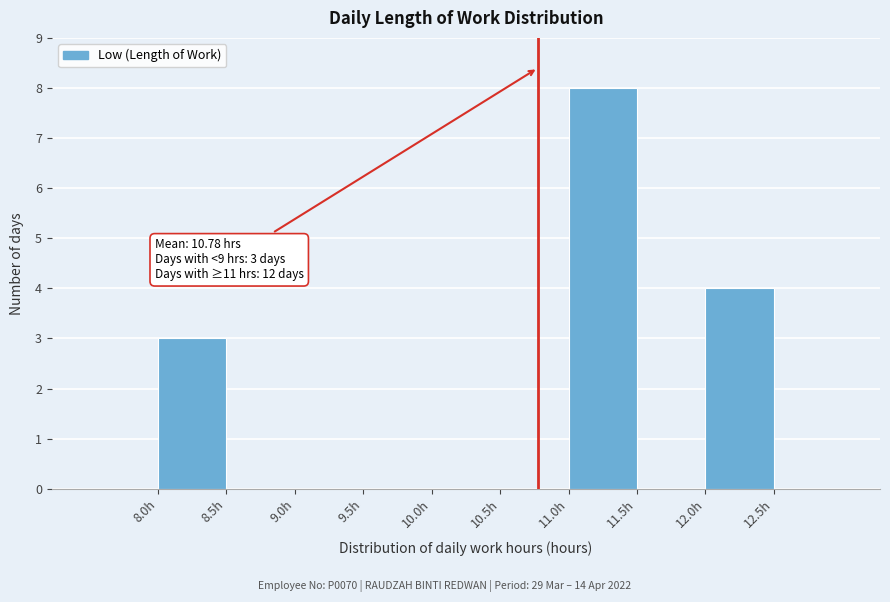

Over which range of the x-axis is the bar tallest?

11.0 to 11.5